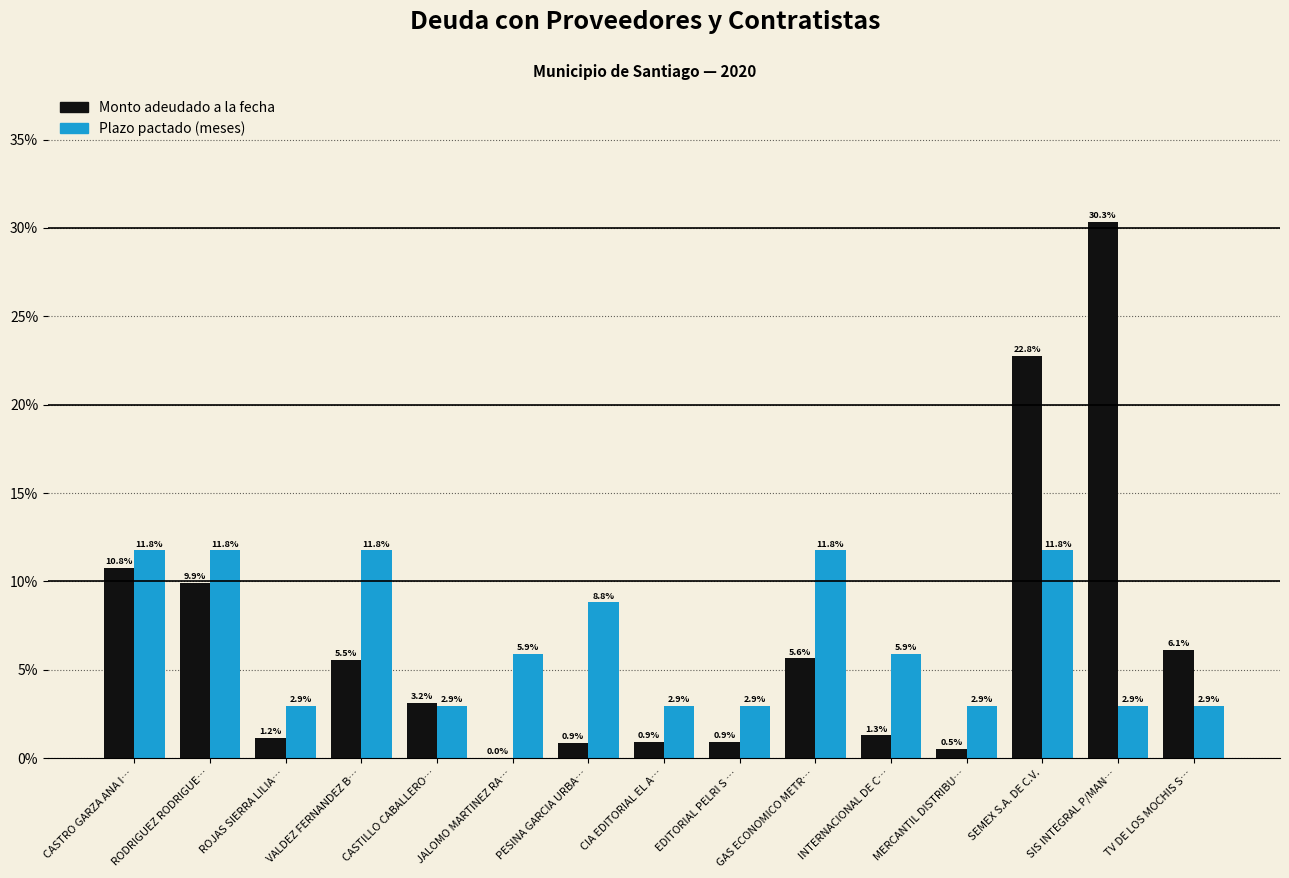

What is the total value across all series at CASTILLO CABALLERO…?

6.1